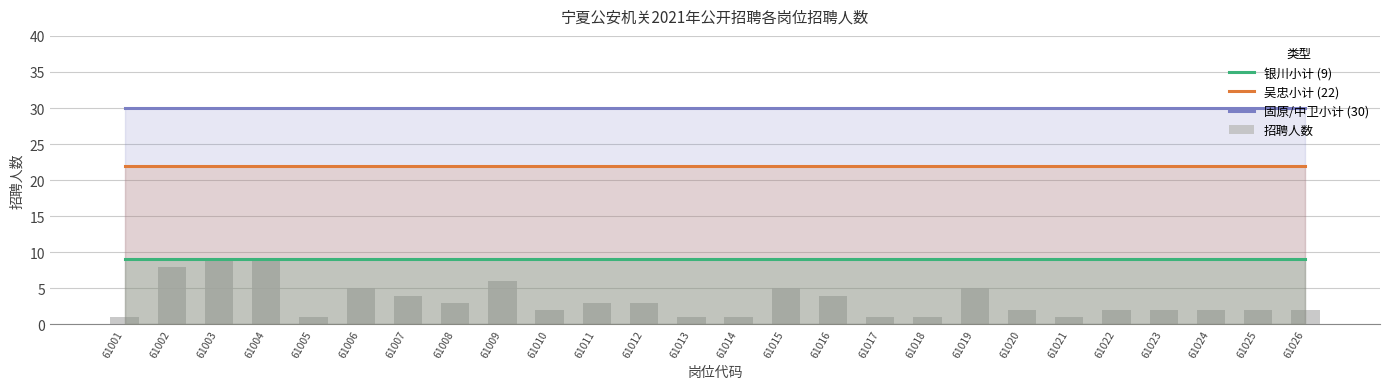

What is the minimum value shown in the chart?

1